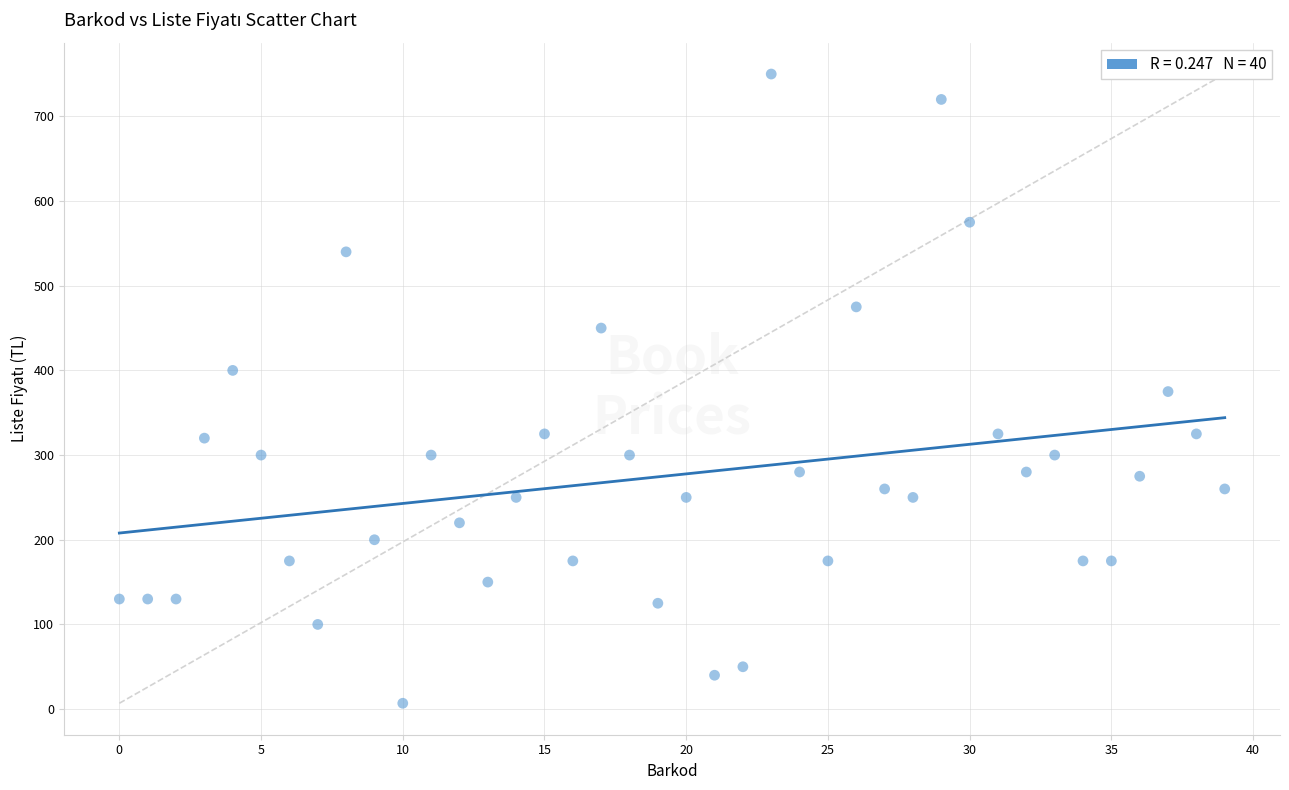

What is the range of Y values (max minus min)?

743.1